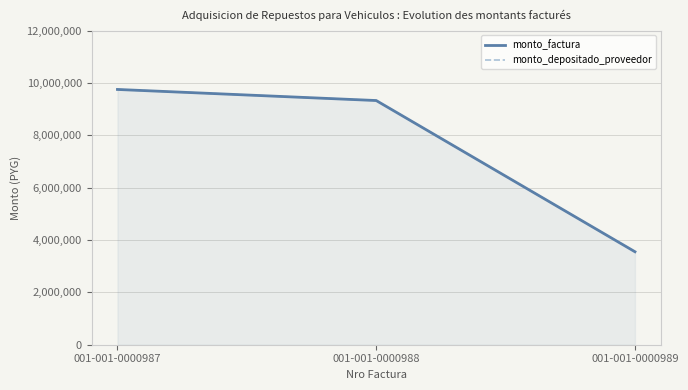

Which series has the largest total across all categories?

monto_factura